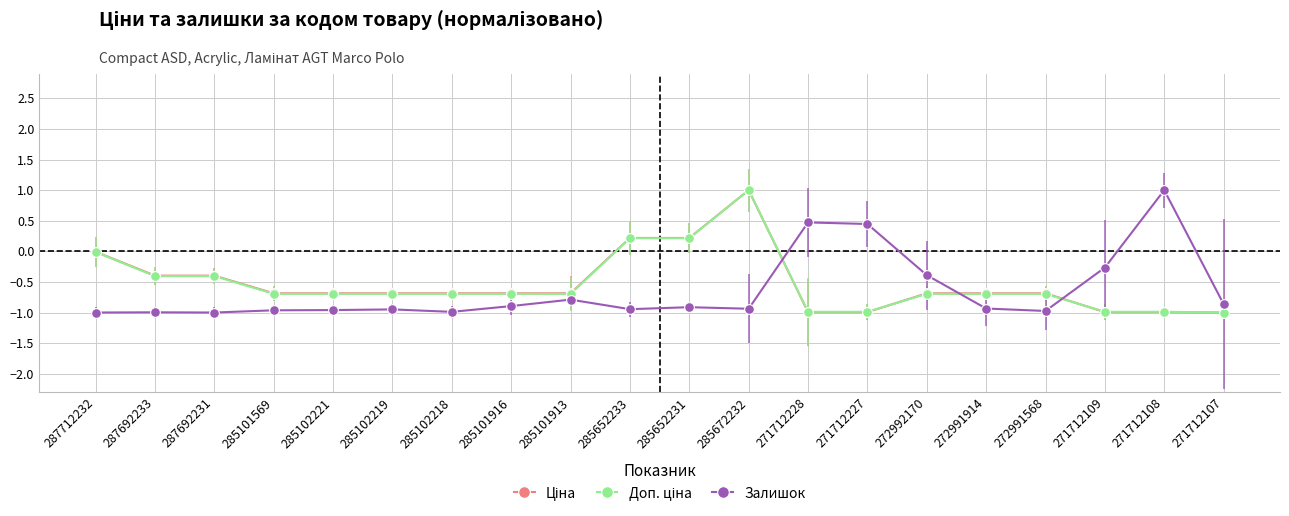

What is the total value across all series at 285101913?

-2.2